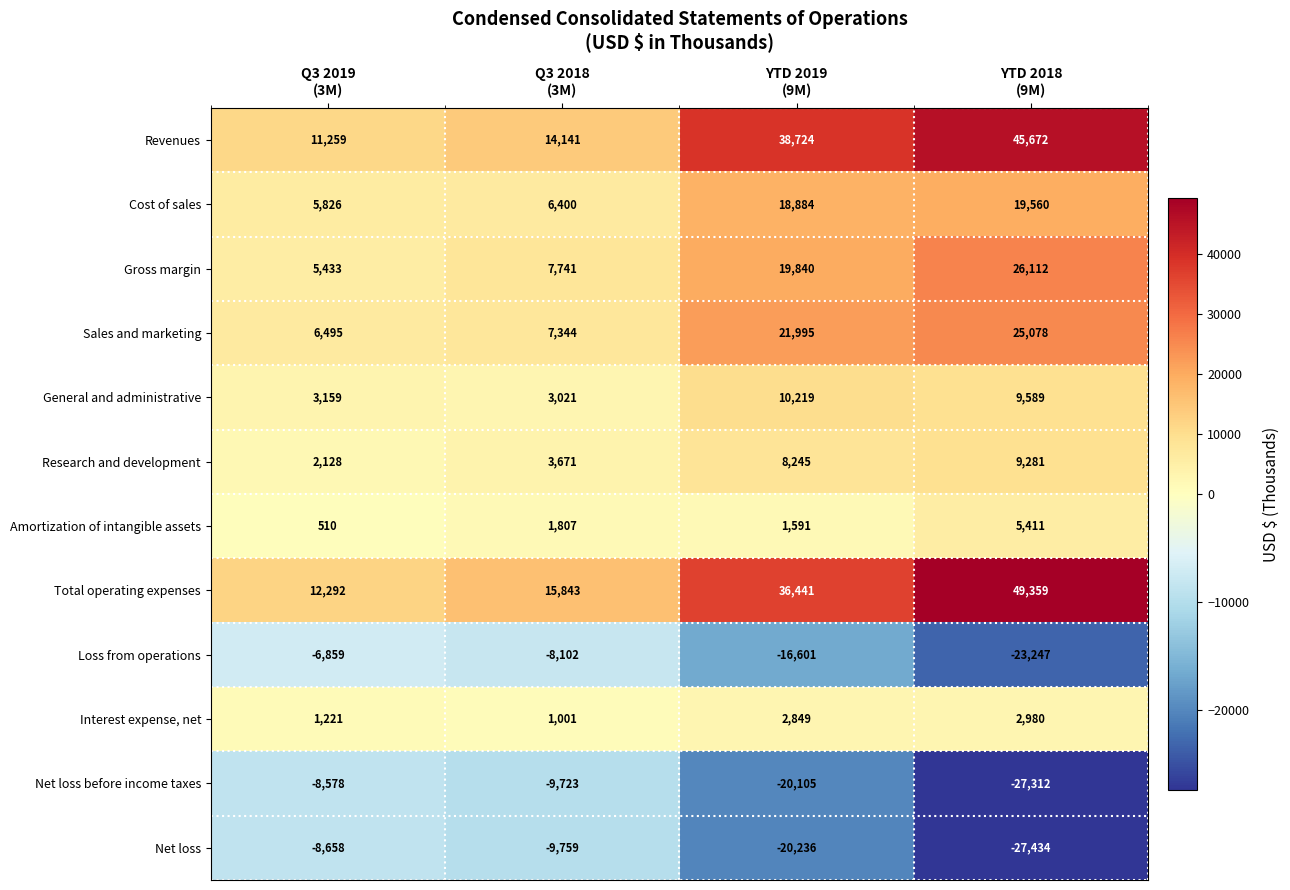

How many distinct data groups are displayed?

12